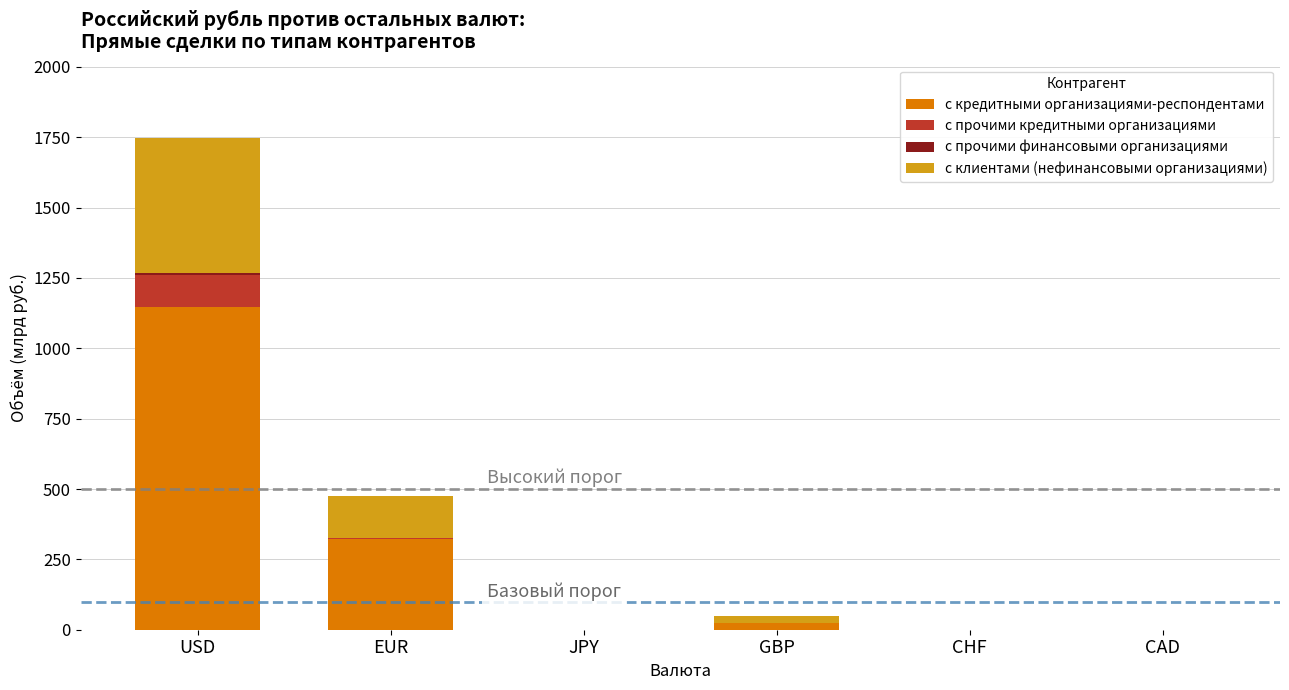

True or false: с кредитными организациями-респондентами has a value of 0.0 at CAD.

True